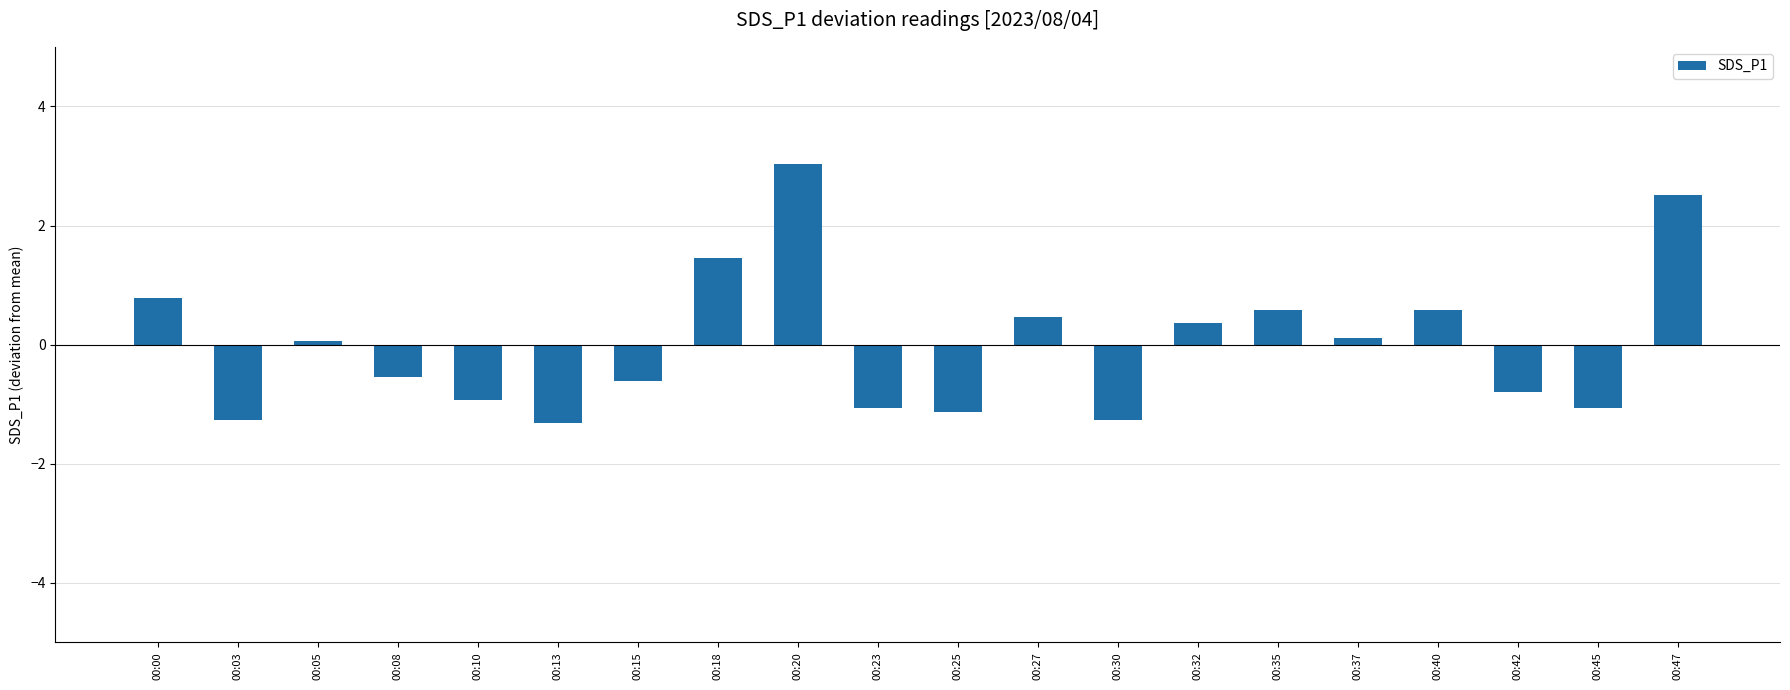

Is it true that the value at 00:40 is 0.6?

True